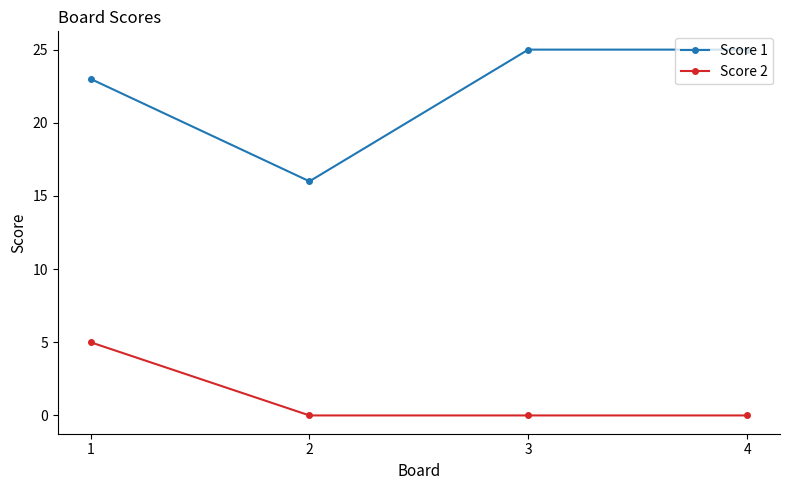

Which series has the largest total across all categories?

Score 1